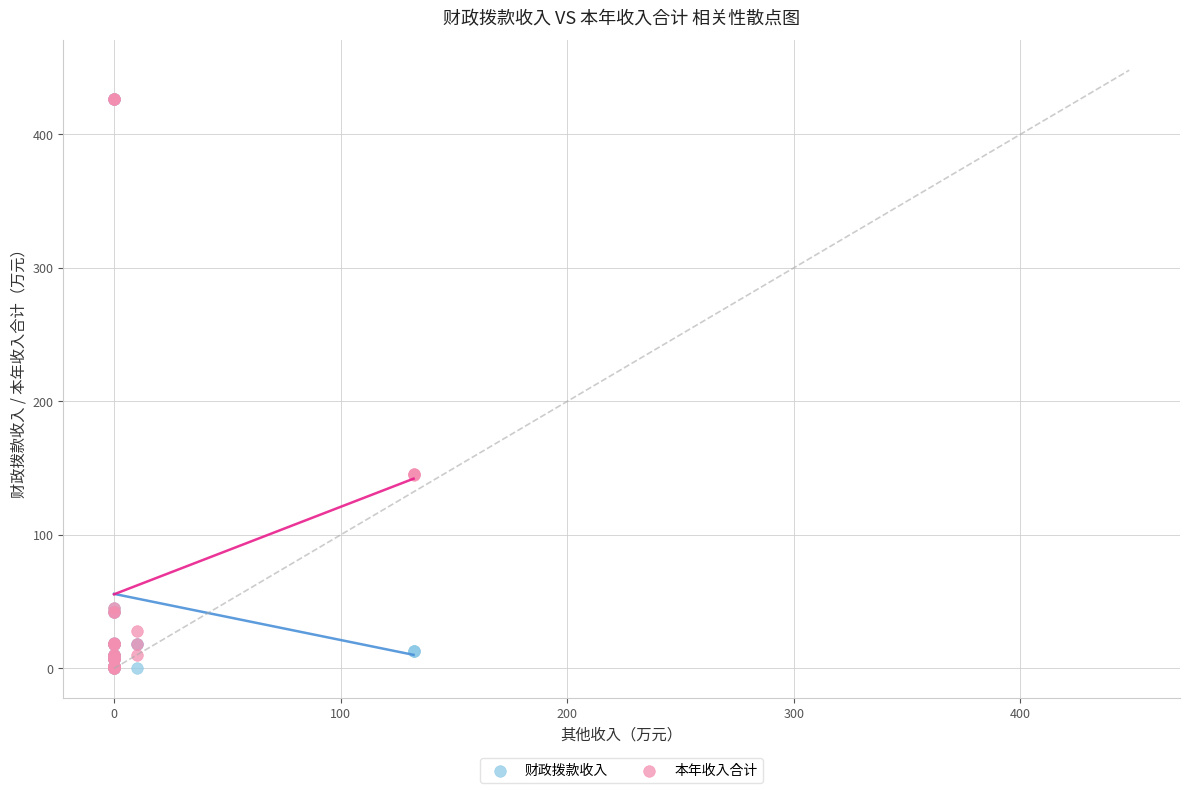

Which series has the largest Y range (max minus min)?

财政拨款收入